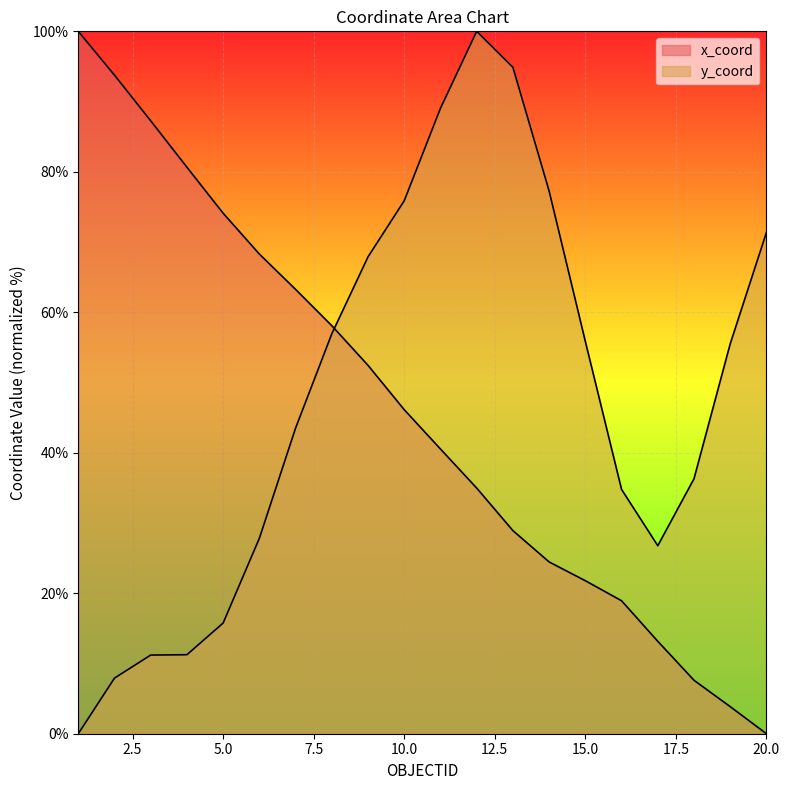

Which category has the highest value across all series?

1